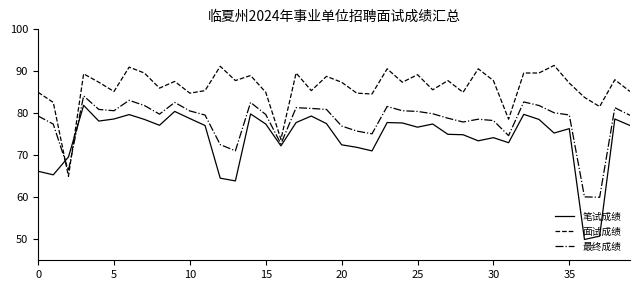

Rank the series by their average value, from highest to lowest.

面试成绩, 最终成绩, 笔试成绩